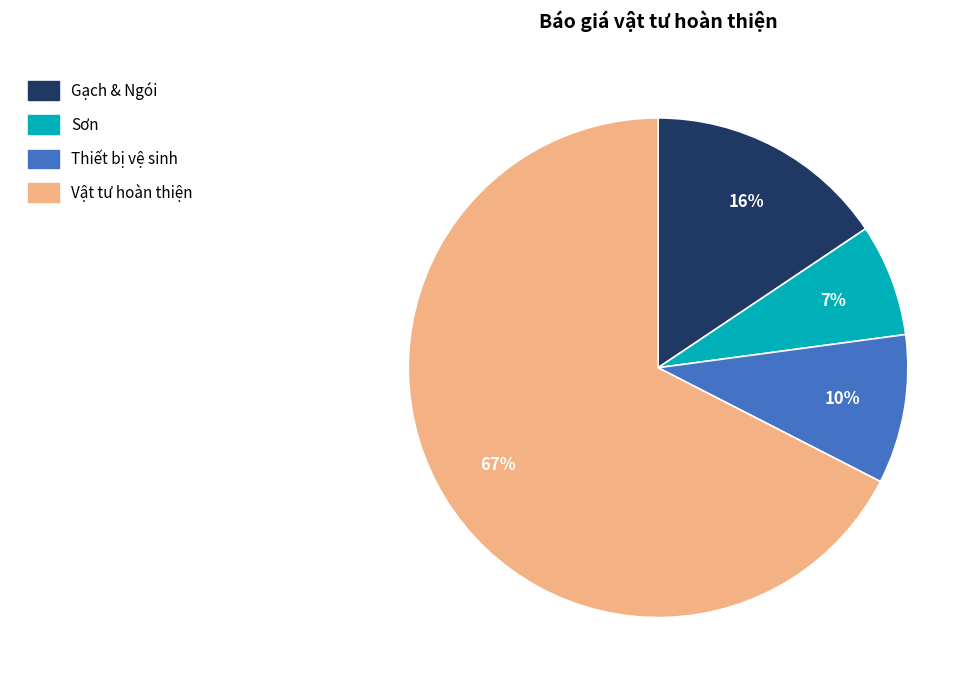

Which slice represents more than half of the pie?

Vật tư hoàn thiện